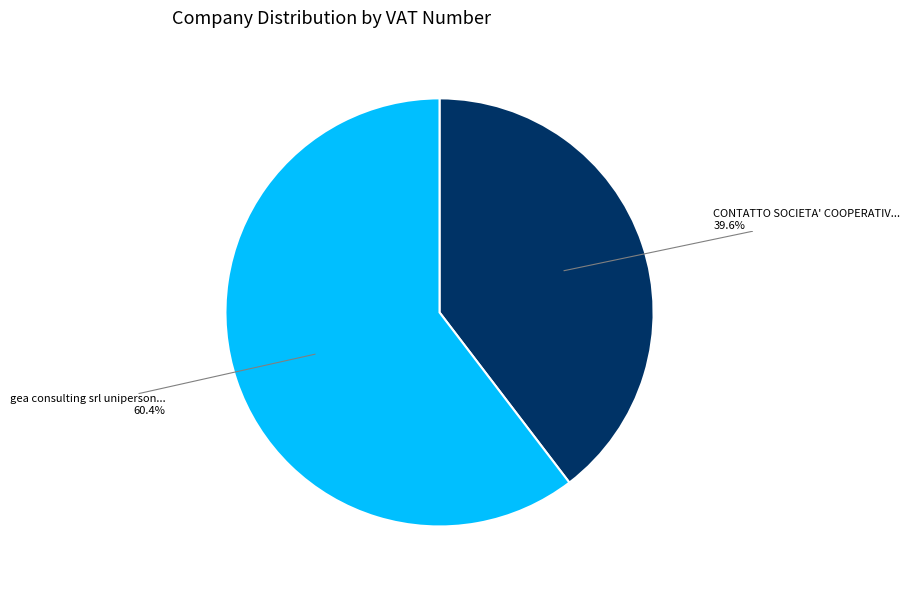

Is there any slice that represents more than half of the pie?

Yes